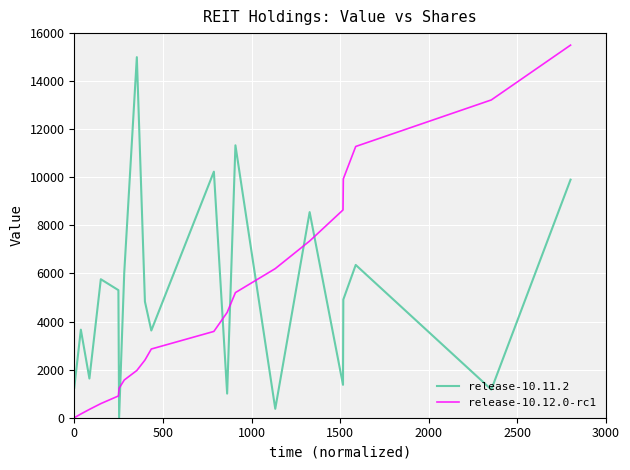

What is the difference between the maximum and minimum values in the release-10.12.0-rc1 series?

15500.0